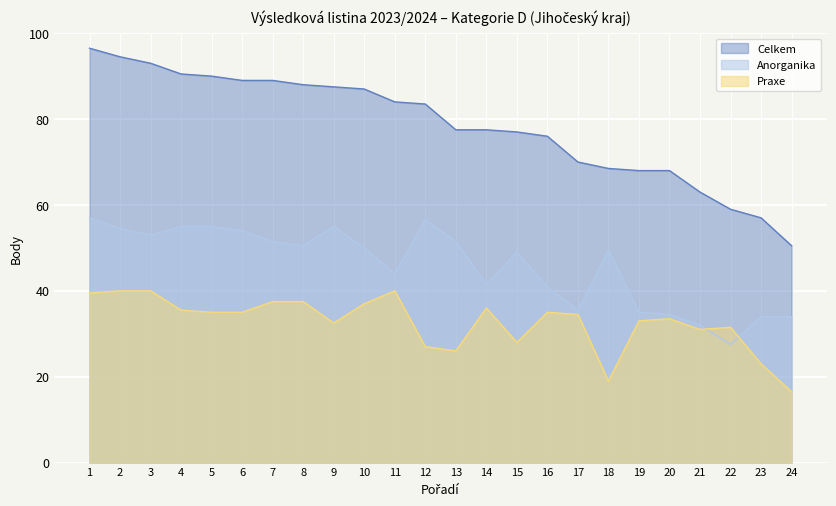

At which label does Anorganika first exceed 50?

1